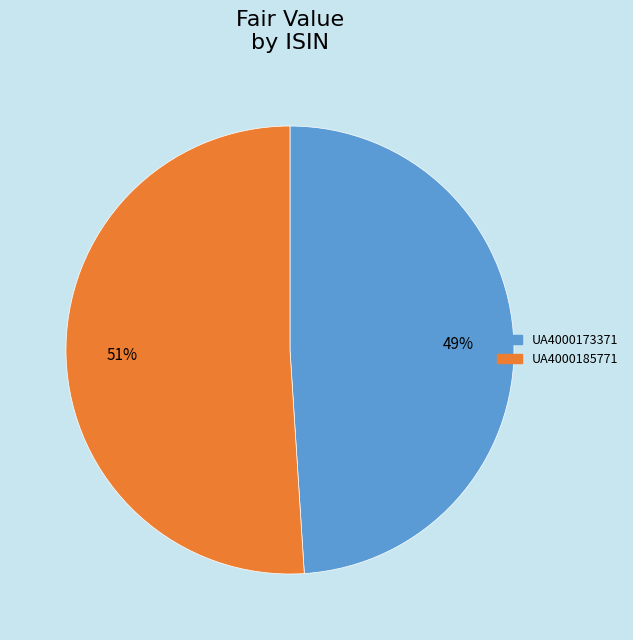

To the nearest percent, what is the difference between the UA4000185771 and UA4000173371 slice percentages?

2%